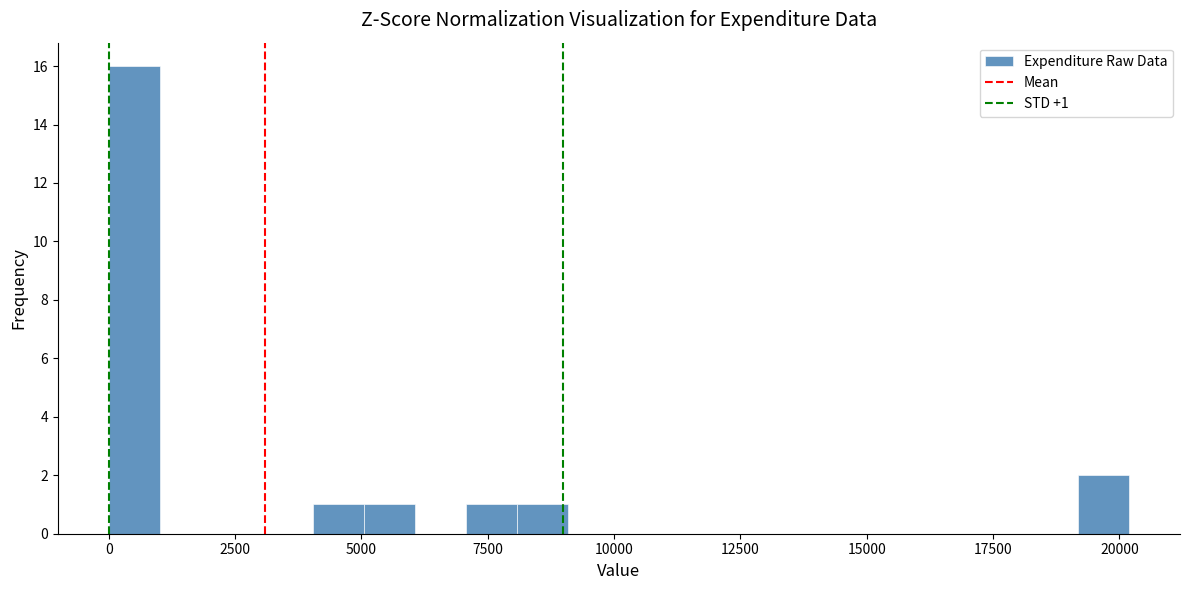

Around what value on the x-axis is the tallest bar? Give the approximate position of its centre, as read against the axis.

500